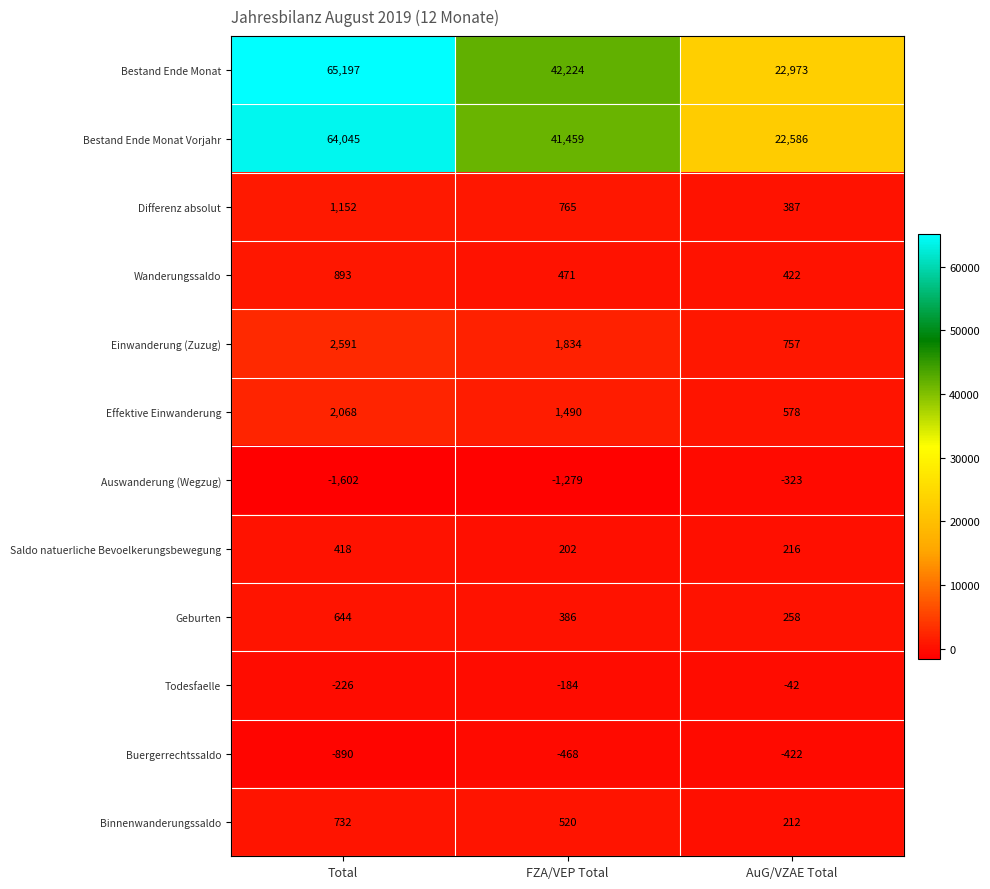

Which series has the largest range (max minus min)?

Bestand Ende Monat